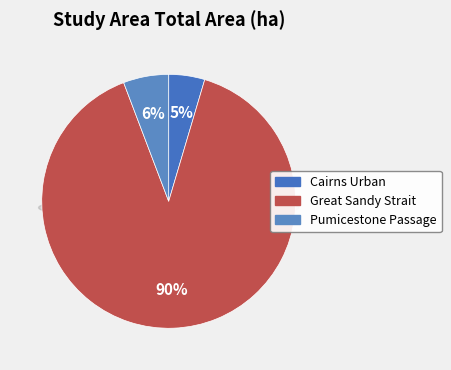

The Cairns Urban slice represents 20% of the pie. True or false?

False